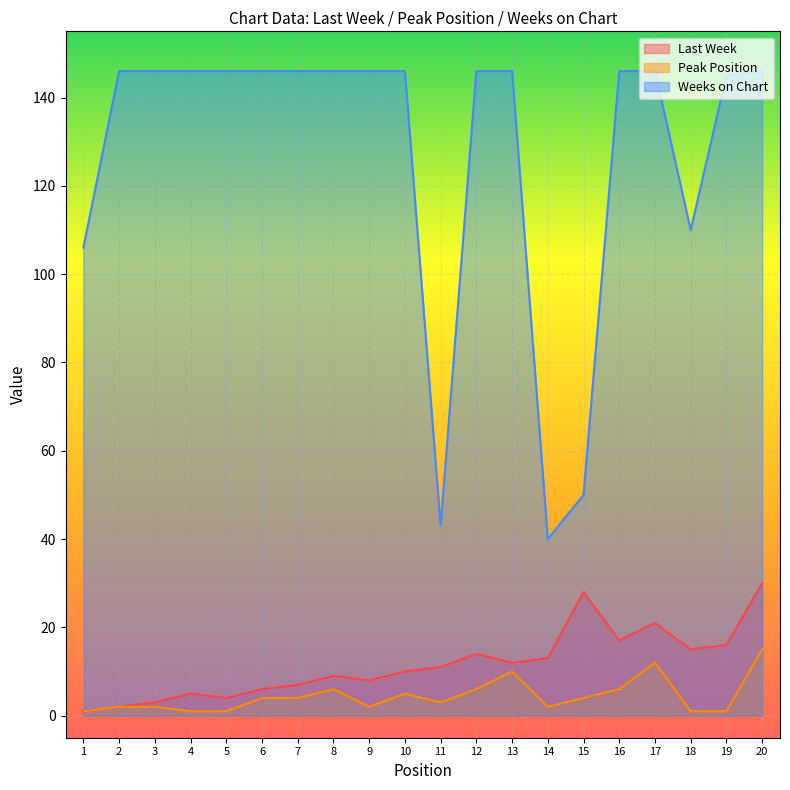

What is the value of the Peak Position point at the 1st from the left?

1